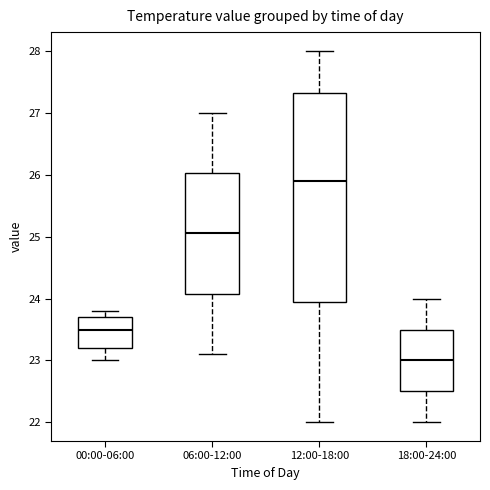

Reading left to right, transcribe this box plot: for each box, give where its median line is, the range the box spans, and where its two whiskers end, as read against the y-axis. The values are not printed on the chart, so give them approximately, as read against the axis.

00:00-06:00: median 23.5, box 23.2 to 23.7, whiskers 23.0 to 23.8
06:00-12:00: median 25.1, box 24.1 to 26.0, whiskers 23.1 to 27.0
12:00-18:00: median 25.9, box 24.0 to 27.3, whiskers 22.0 to 28.0
18:00-24:00: median 23.0, box 22.5 to 23.5, whiskers 22.0 to 24.0